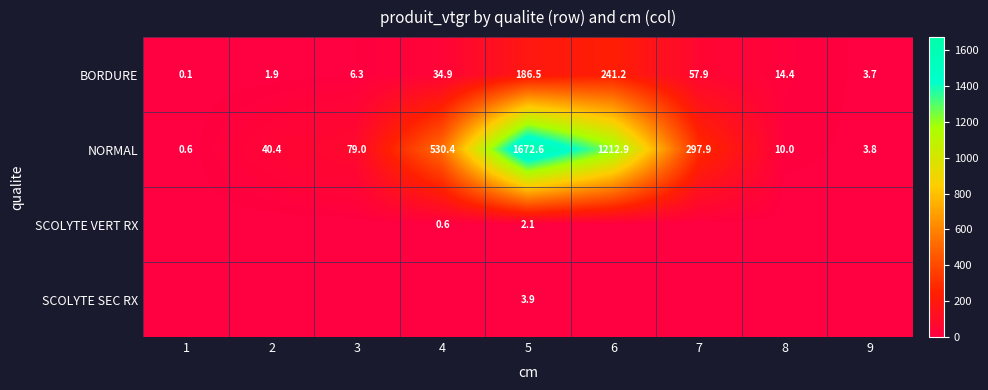

The BORDURE series shows 0.1 at 1. True or false?

True